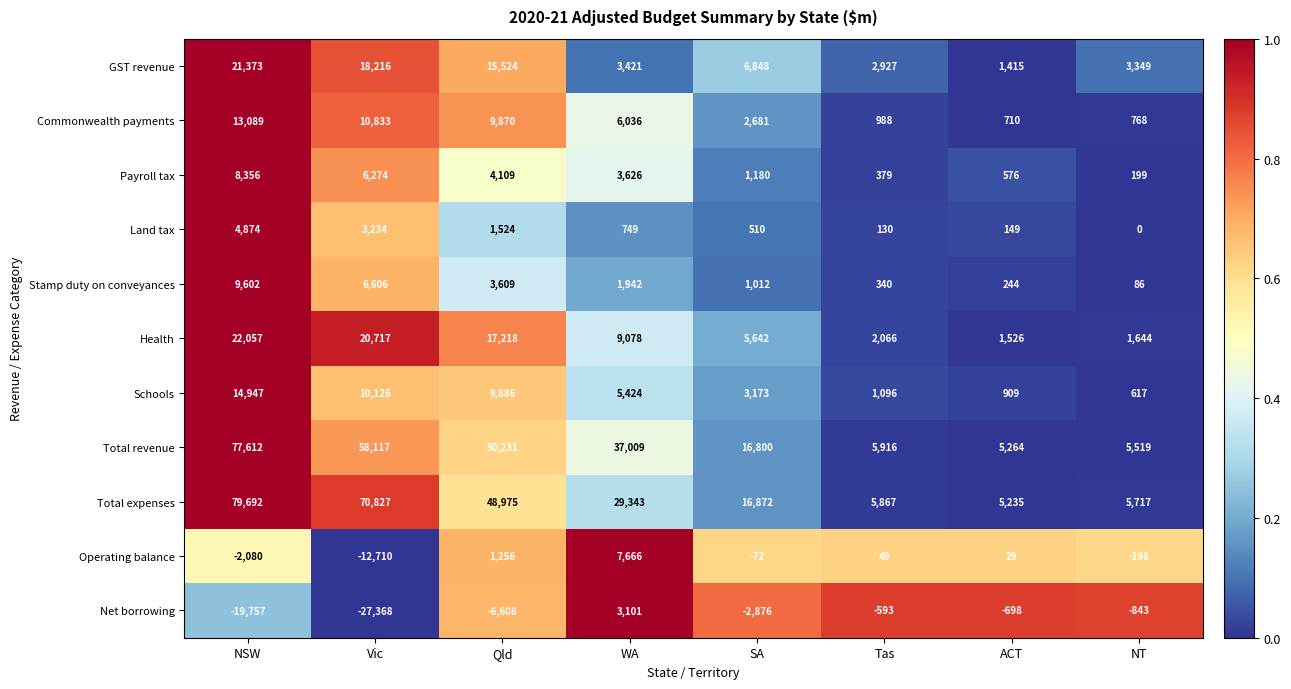

What is the total value across all series at Vic?

164872